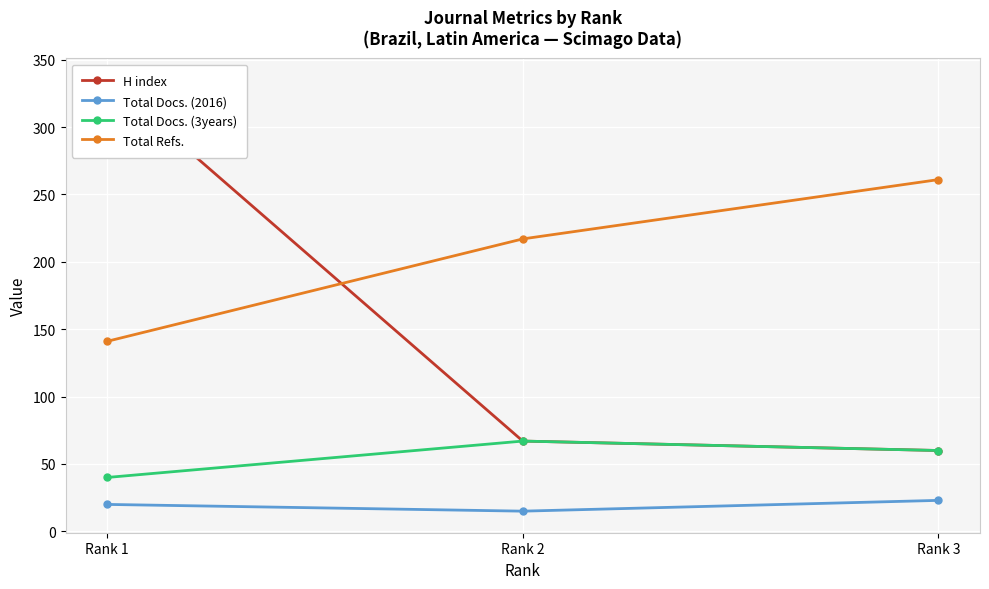

Is it true that H index equals 21 at Rank 3?

False